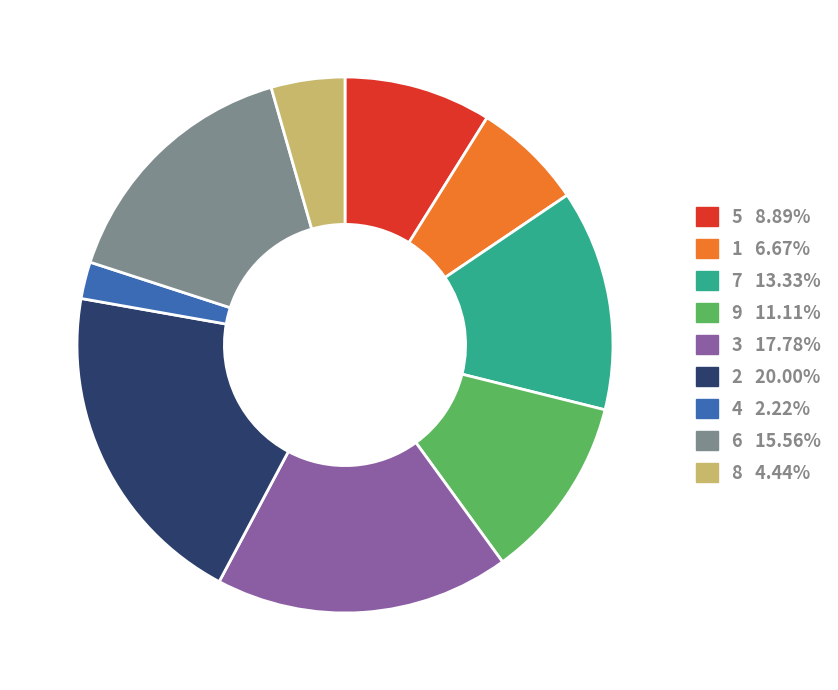

Which category has the smallest portion of the pie?

4